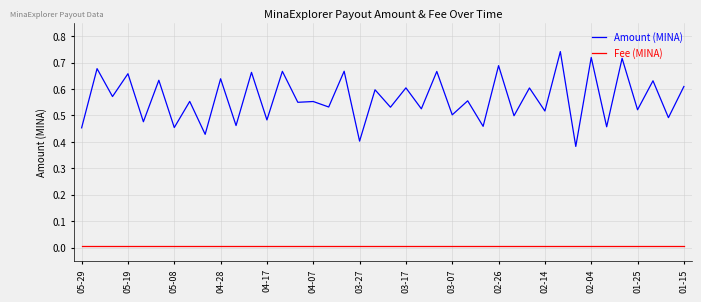

How many distinct data groups are displayed?

2